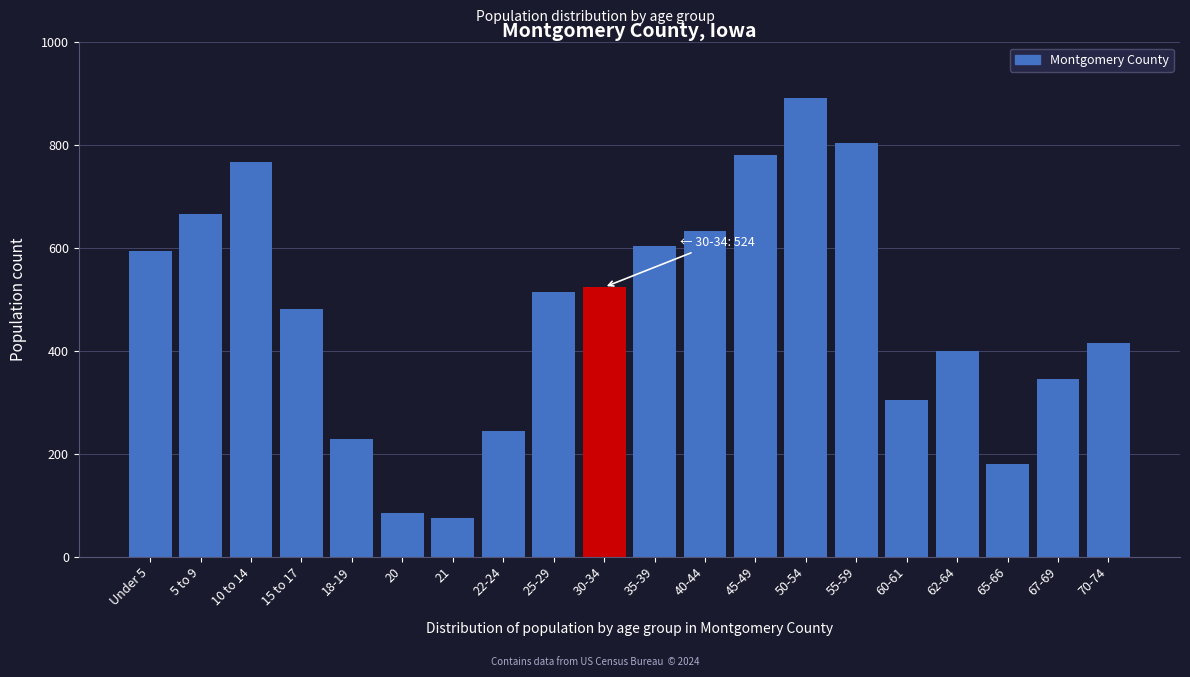

Reading left to right, transcribe all the data shown in this chart.

595	667	768	481	229	85	76	244	514	524	604	633	781	891	804	304	399	180	346	415